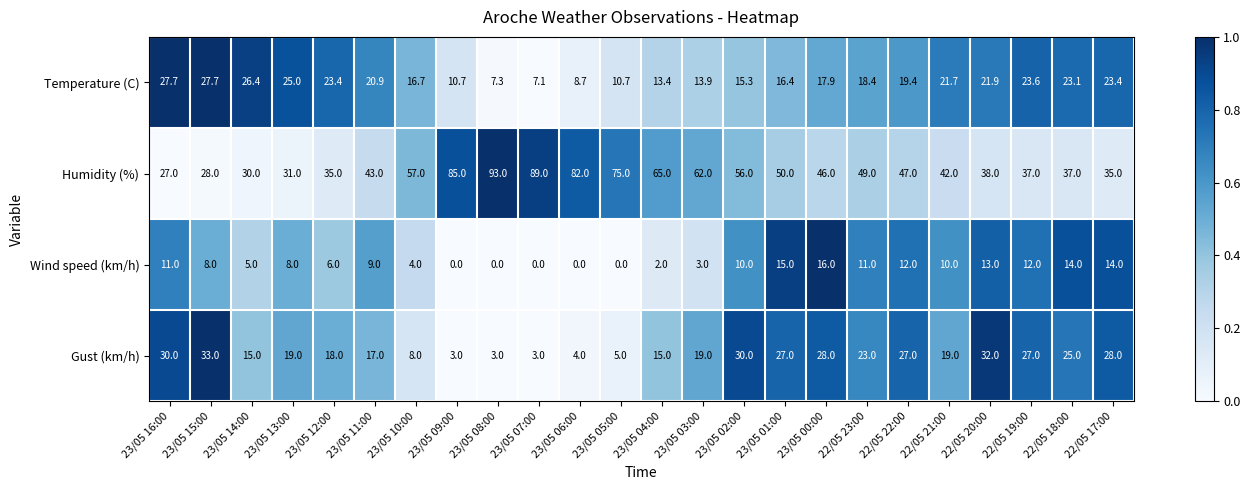

What is the difference between the highest and lowest values at 23/05 16:00?

19.0